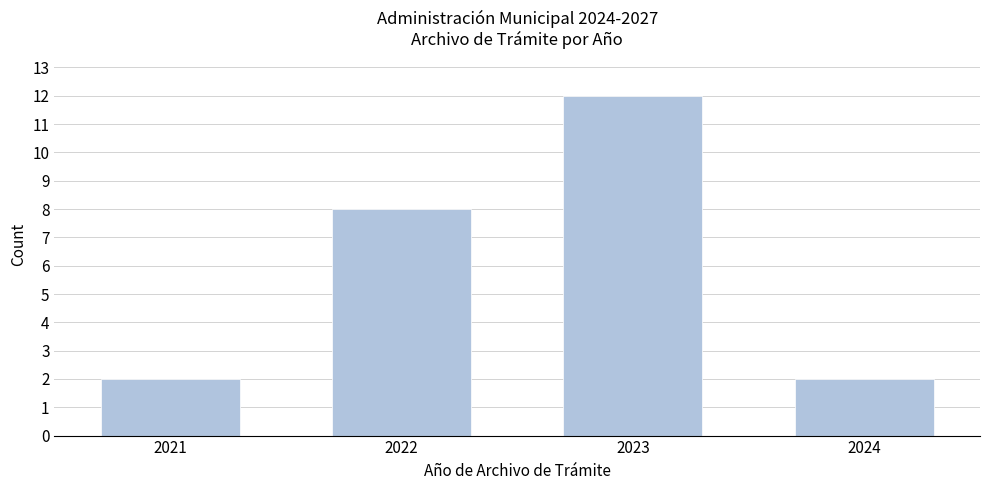

Reading right to left, list all the values displayed in this chart.

2024=2	2023=12	2022=8	2021=2